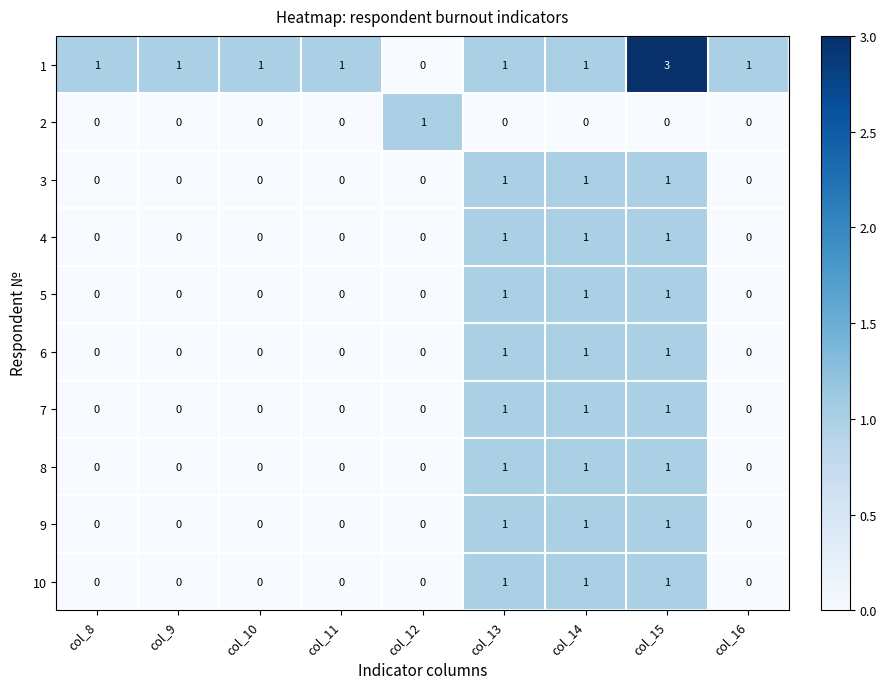

Which series has the largest range (max minus min)?

1